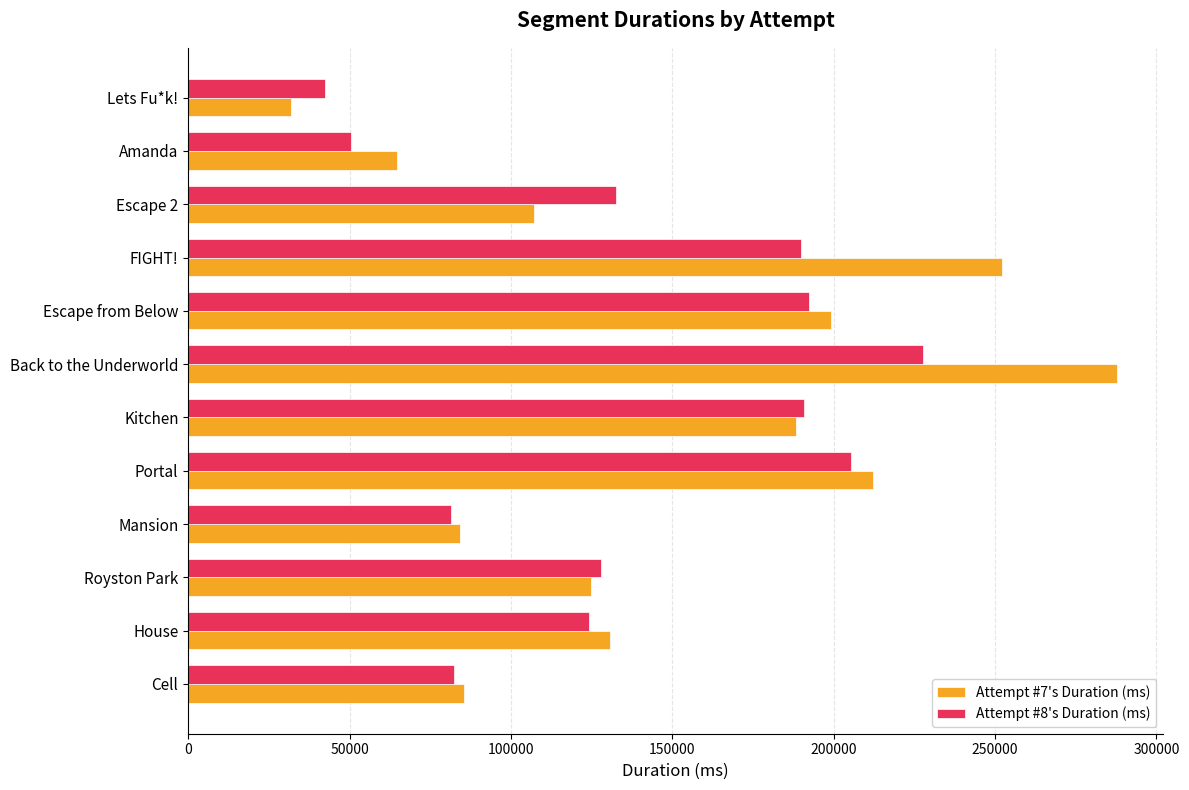

What is the difference between the maximum and second lowest values in the Attempt #7's Duration (ms) series?

222906